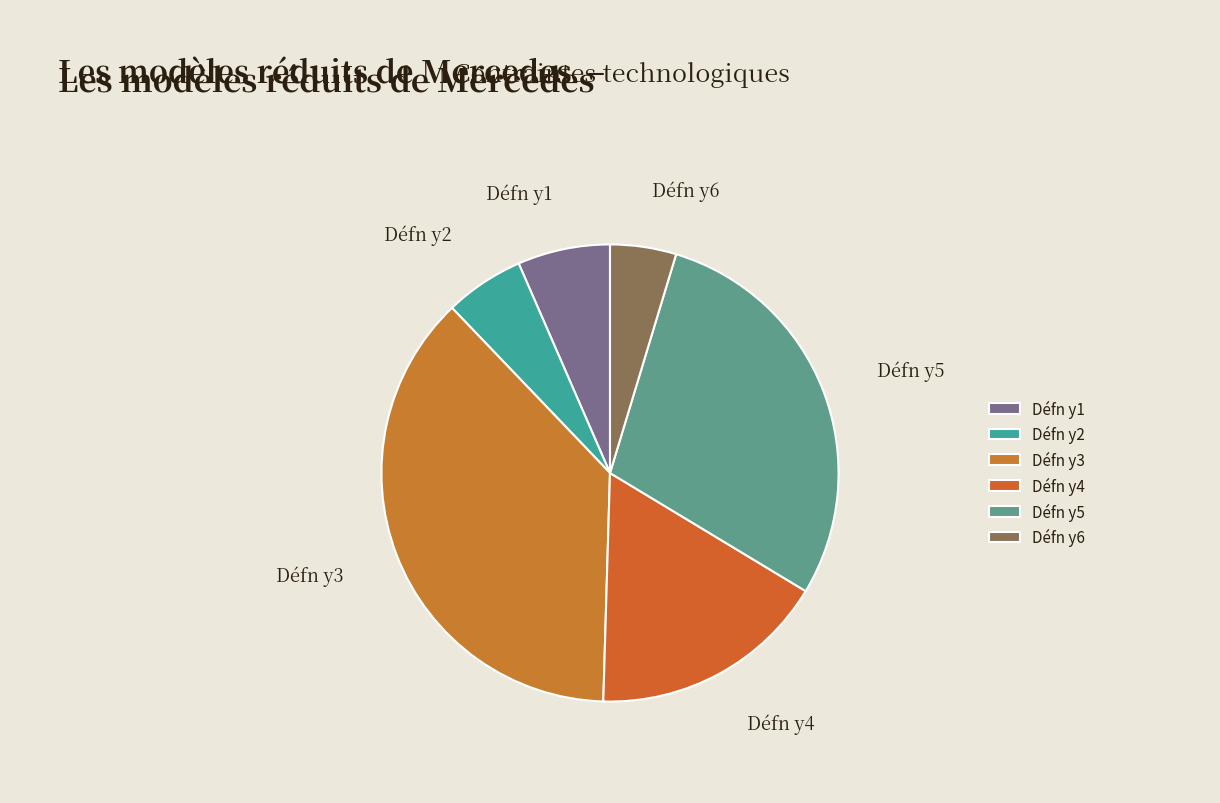

Which slice is the smallest?

Défn y6